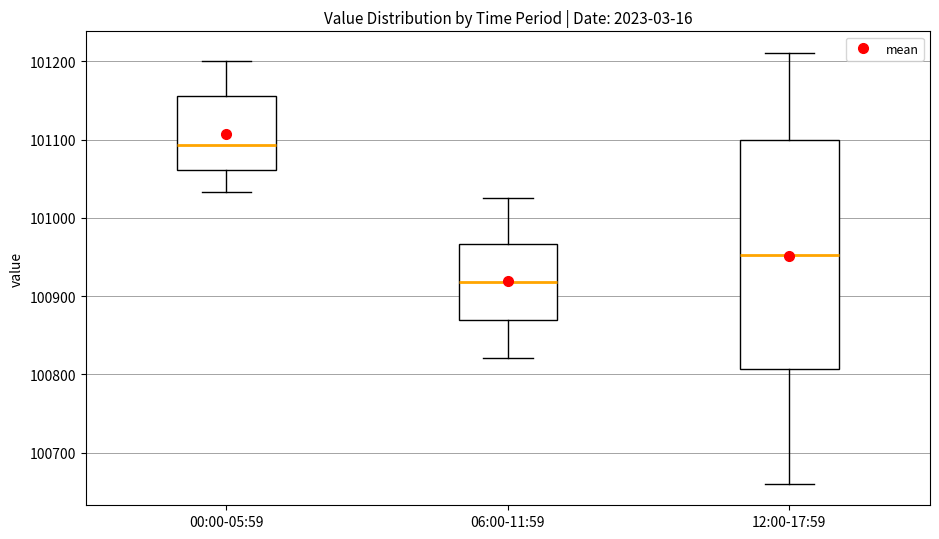

Where does the upper whisker of the box for 06:00-11:59 end on the y-axis? The values are not printed on the chart, so give them approximately, as read against the axis.

101030